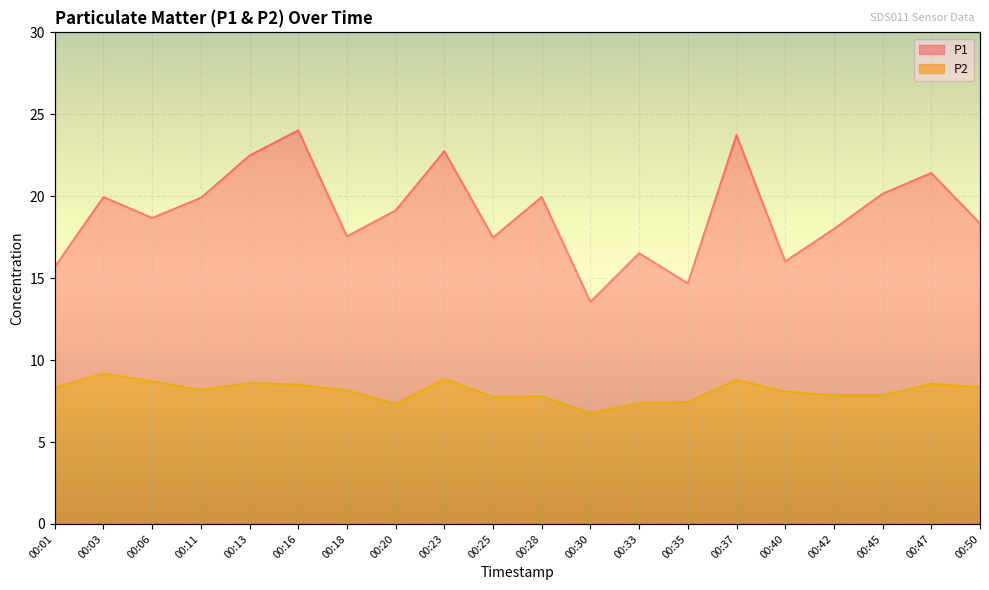

What is the sum of the P1 values at 00:42 and 00:03?

38.0